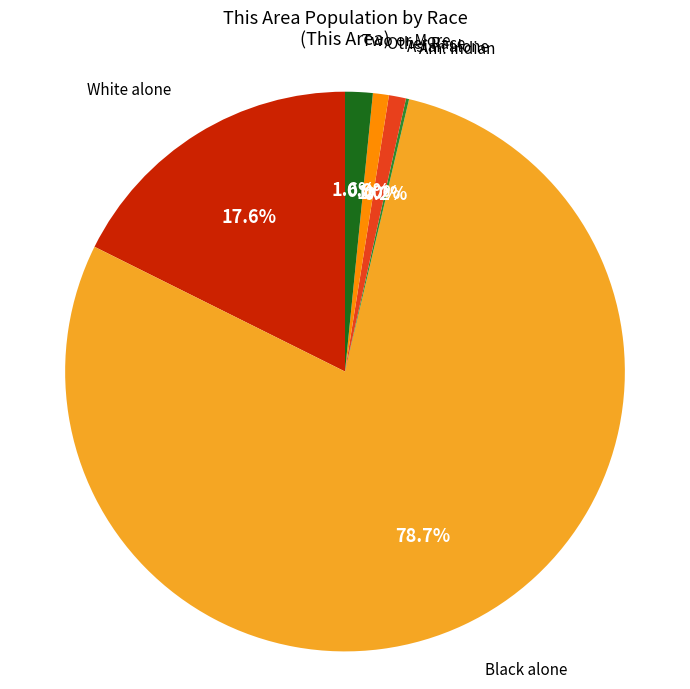

Is there any slice that represents more than half of the pie?

Yes